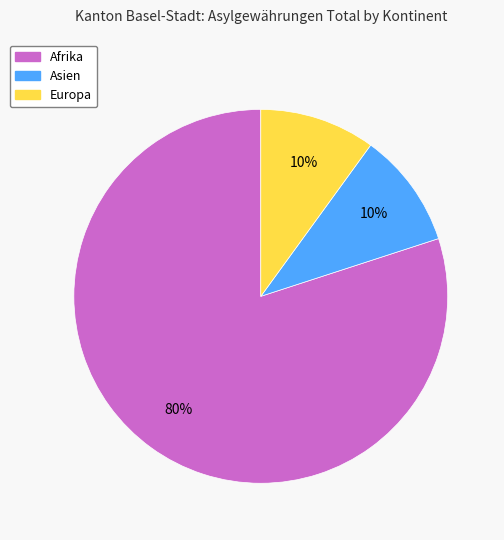

To the nearest percent, what is the average slice percentage?

33%